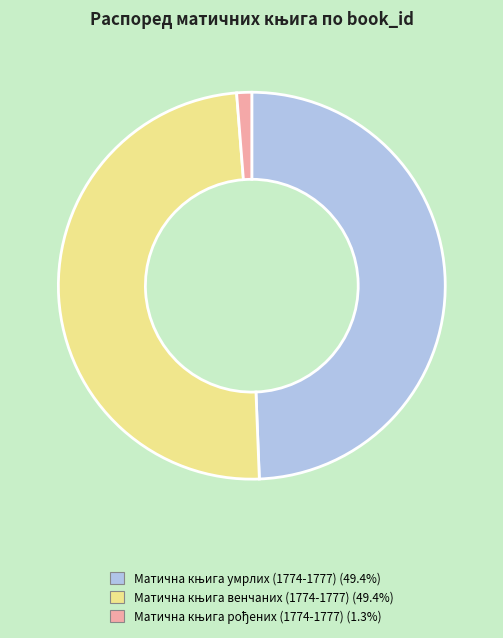

Is there any slice that represents more than half of the pie?

No